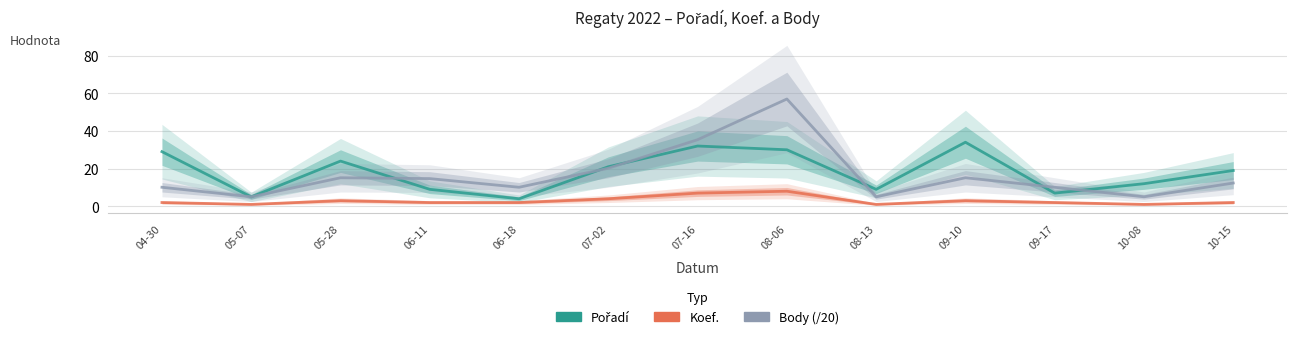

True or false: Body (/20) has more than 0 points higher than both neighbors.

True